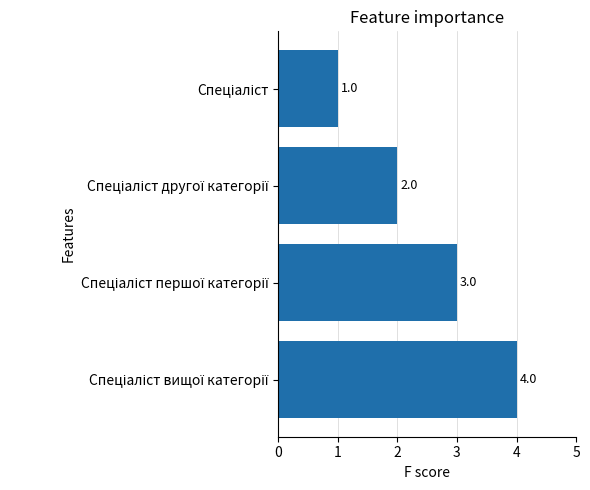

Count the values in the range 2 to 4.

3